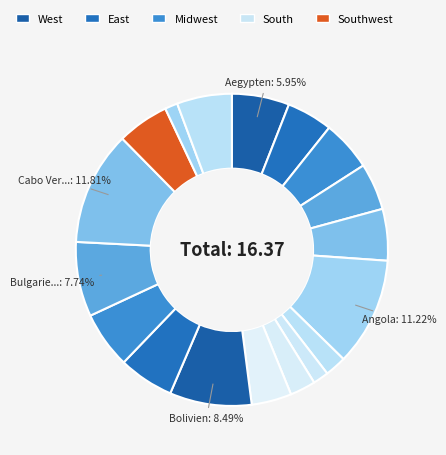

How many segments does this pie chart have?

18